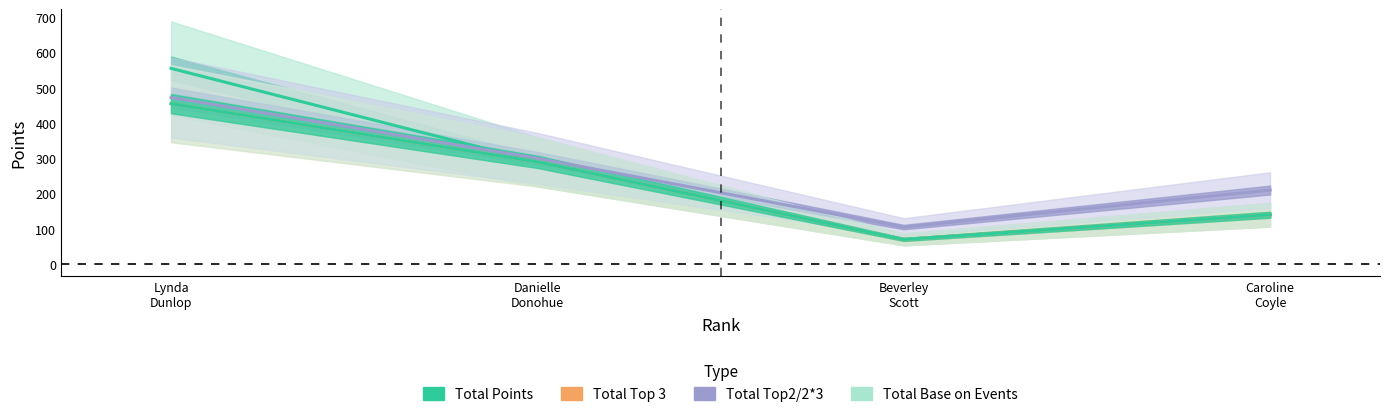

Which category has the highest value in the Total Points series?

Lynda Dunlop